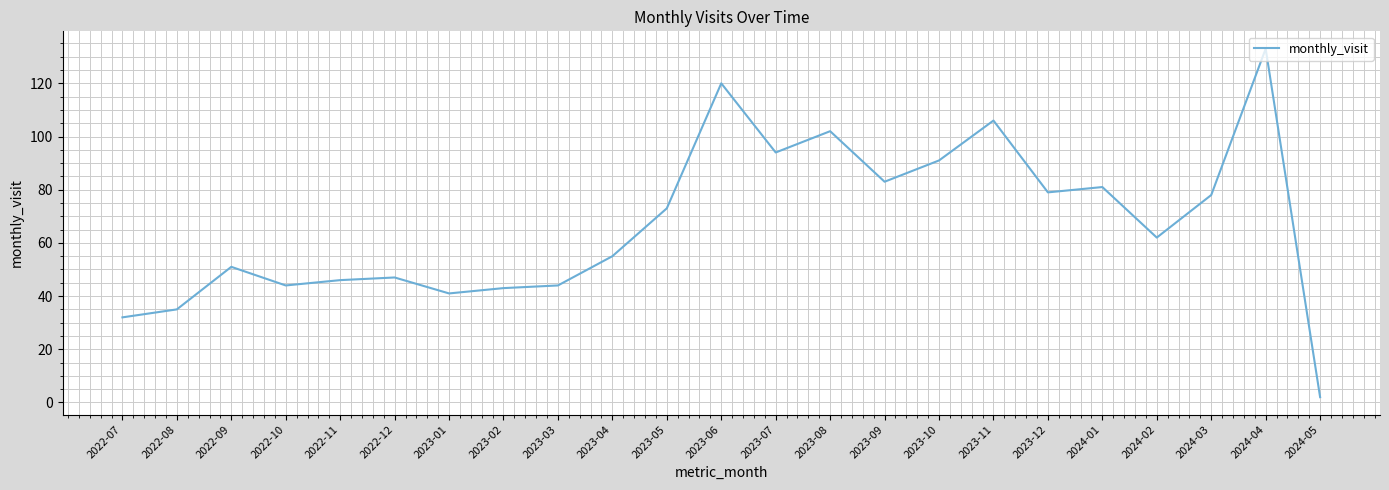

What position from the right is 2023-06?

12